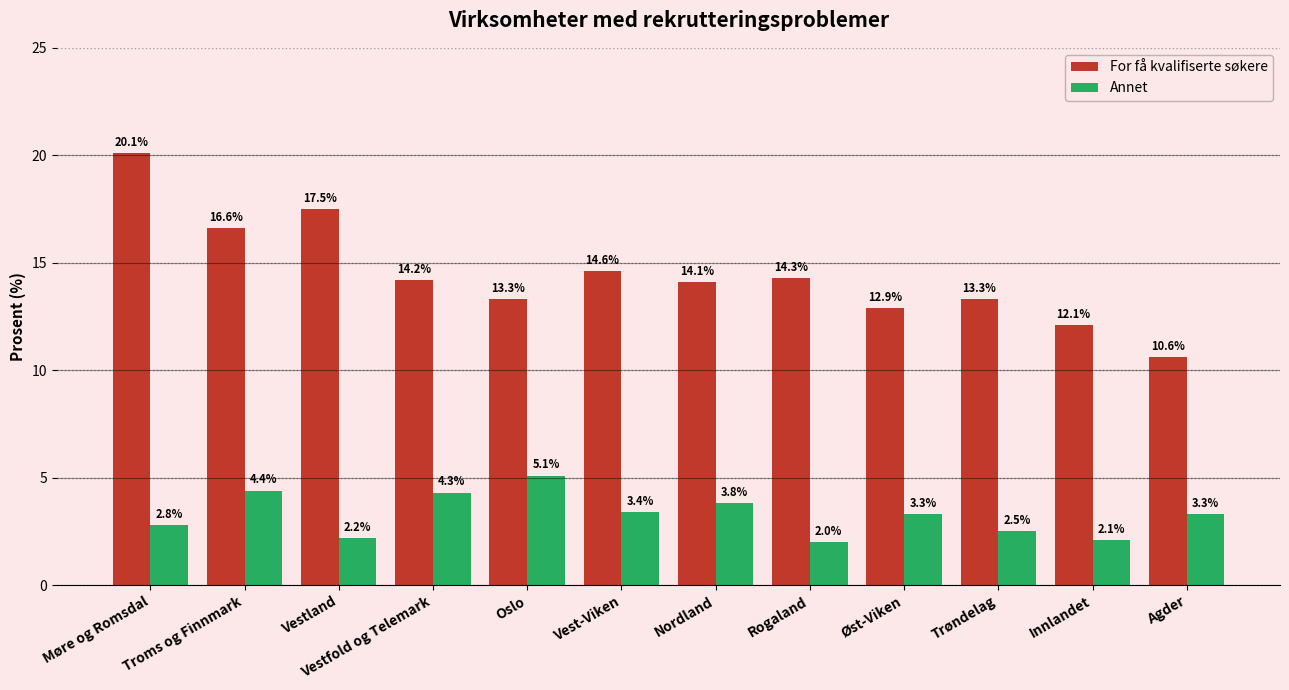

What is the difference between the highest and lowest values at Rogaland?

12.3